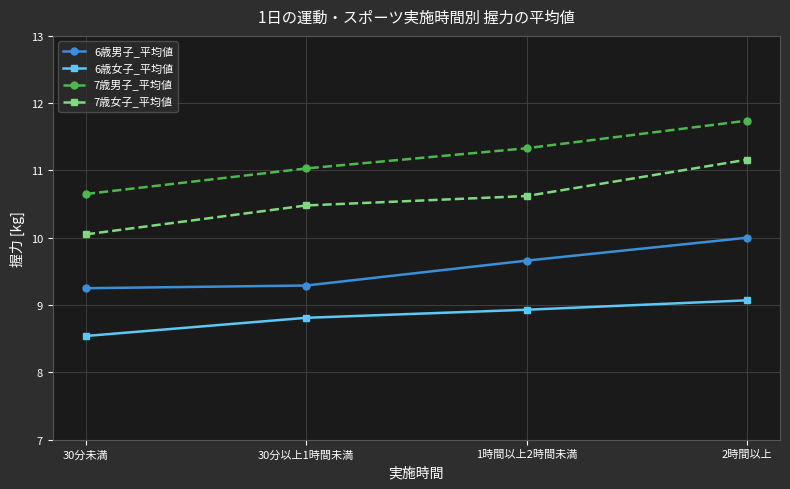

At 2時間以上, list the series in order from smallest to largest.

6歳女子_平均値, 6歳男子_平均値, 7歳女子_平均値, 7歳男子_平均値